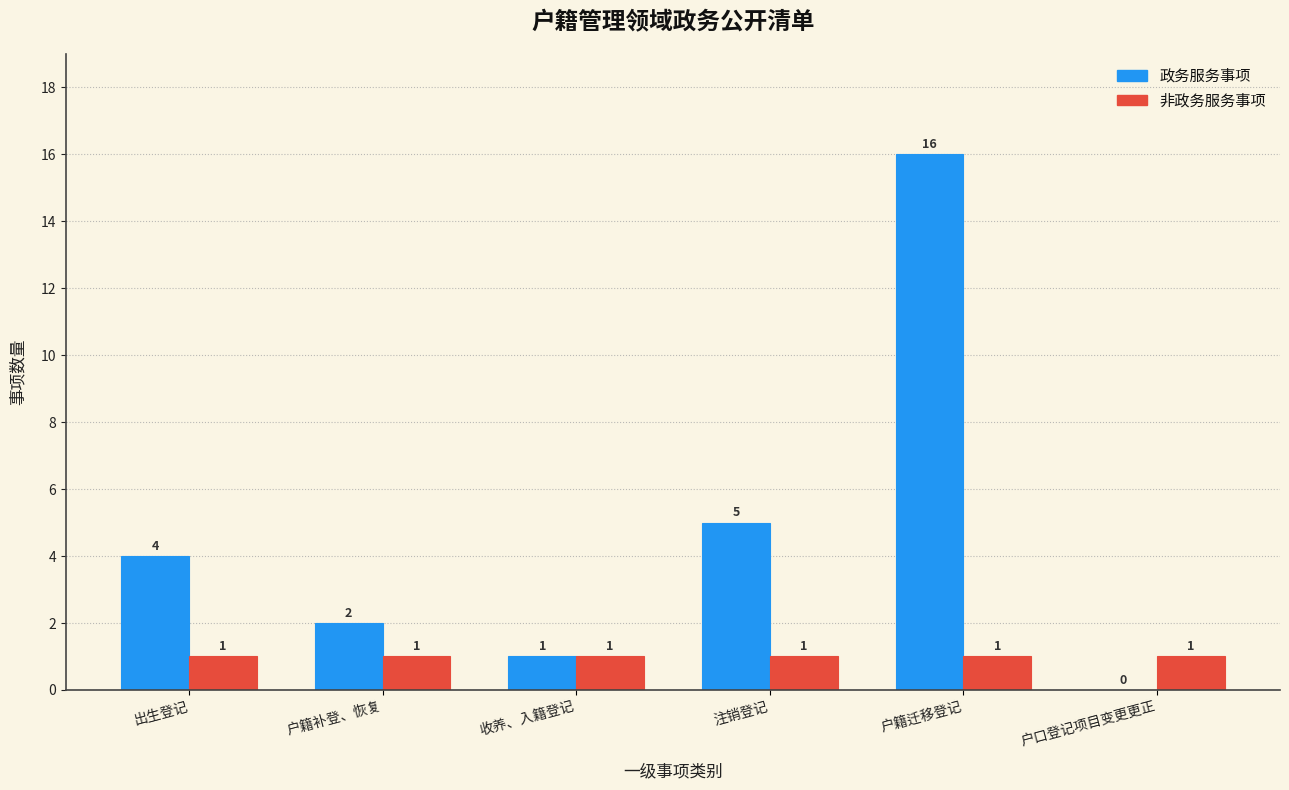

At which label is 政务服务事项 closest to 8?

注销登记